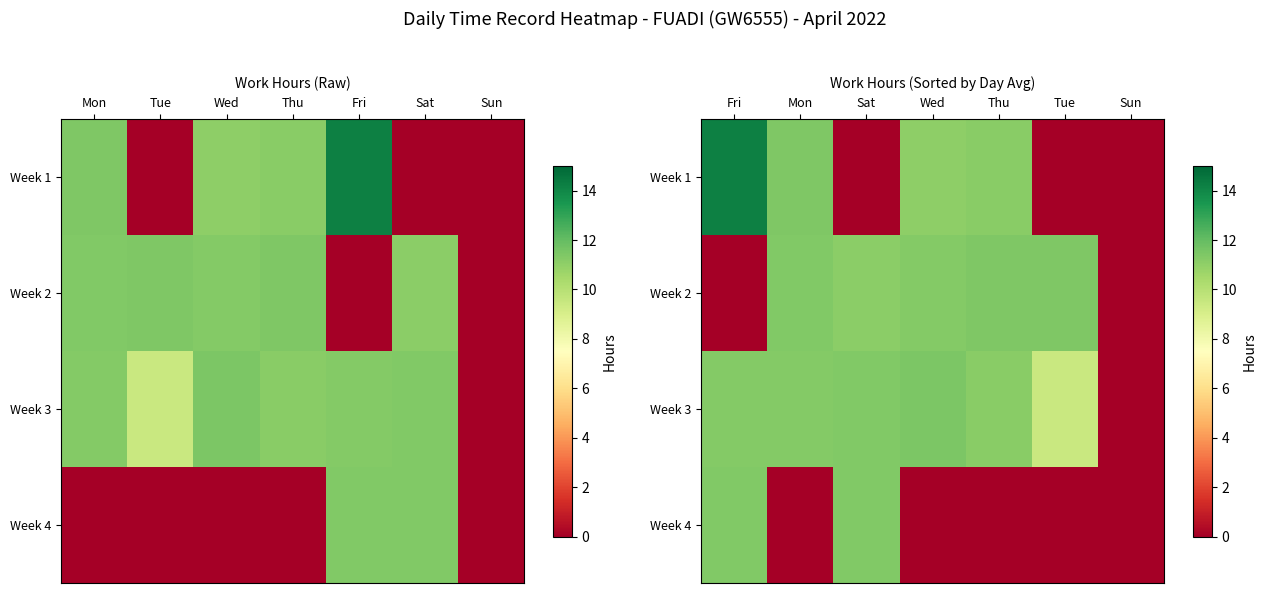

What is the difference between the second highest and second lowest values in the Week 1 series?

11.4